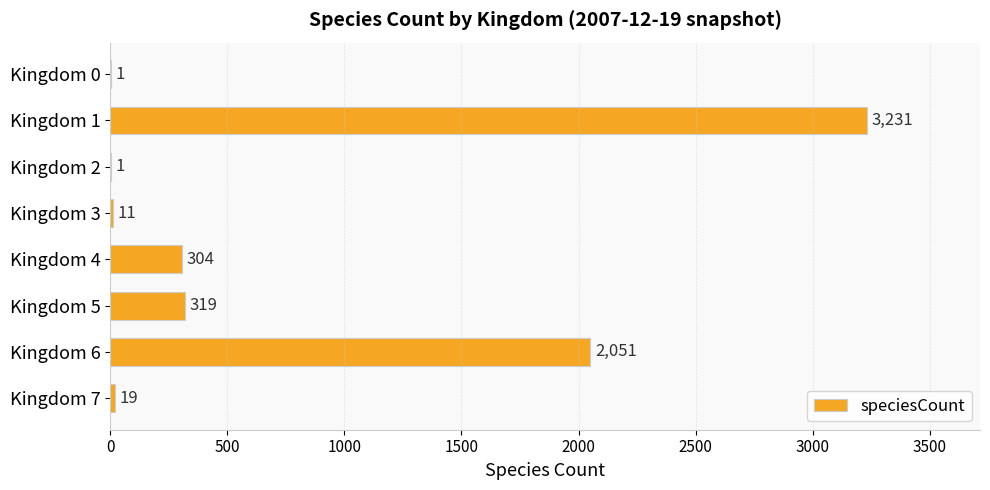

The value at Kingdom 5 is 541. True or false?

False